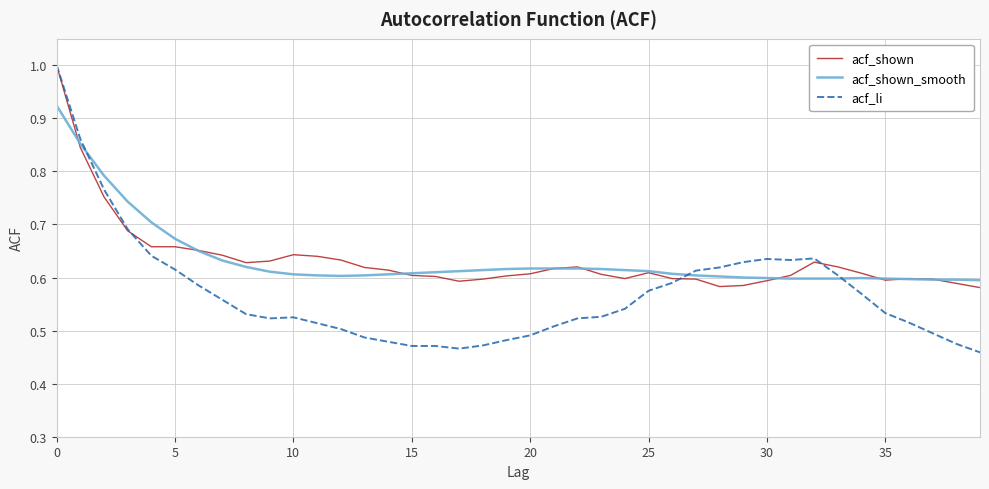

Which series has the widest spread of values?

acf_li